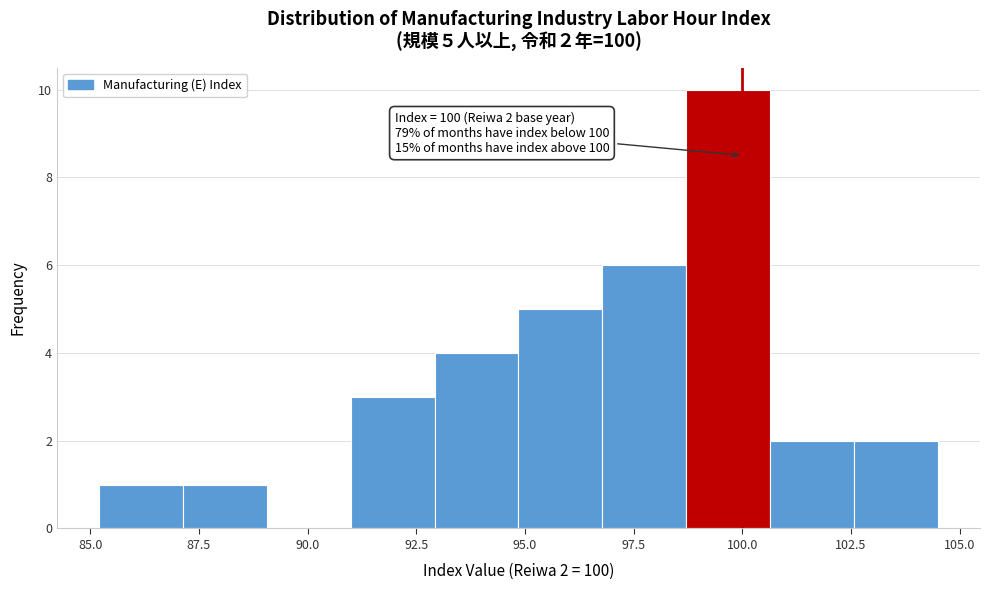

Read against the x-axis, roughly where is the centre of the tallest bar?

99.5